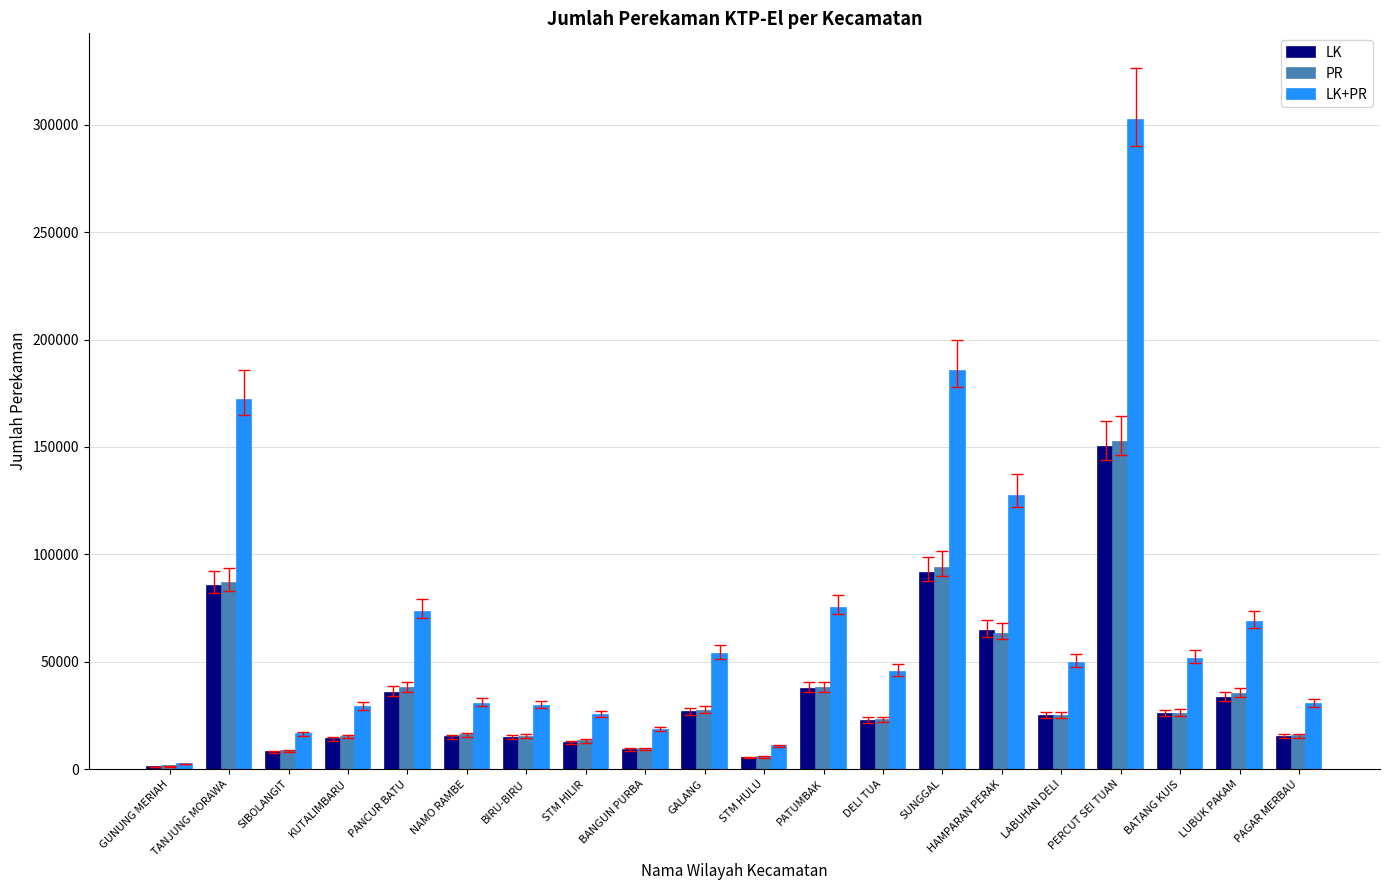

How many data points does each series have?

20